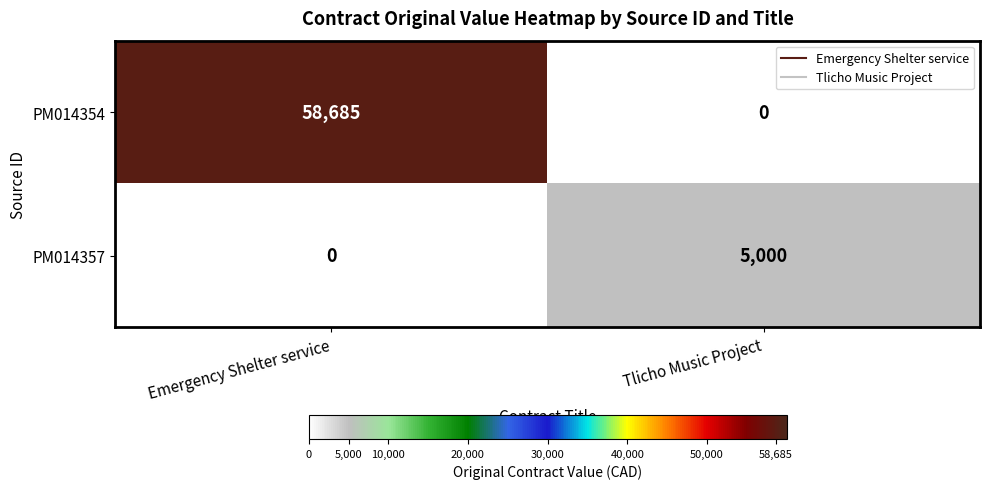

What is the total value across all series at Tlicho Music Project?

5000